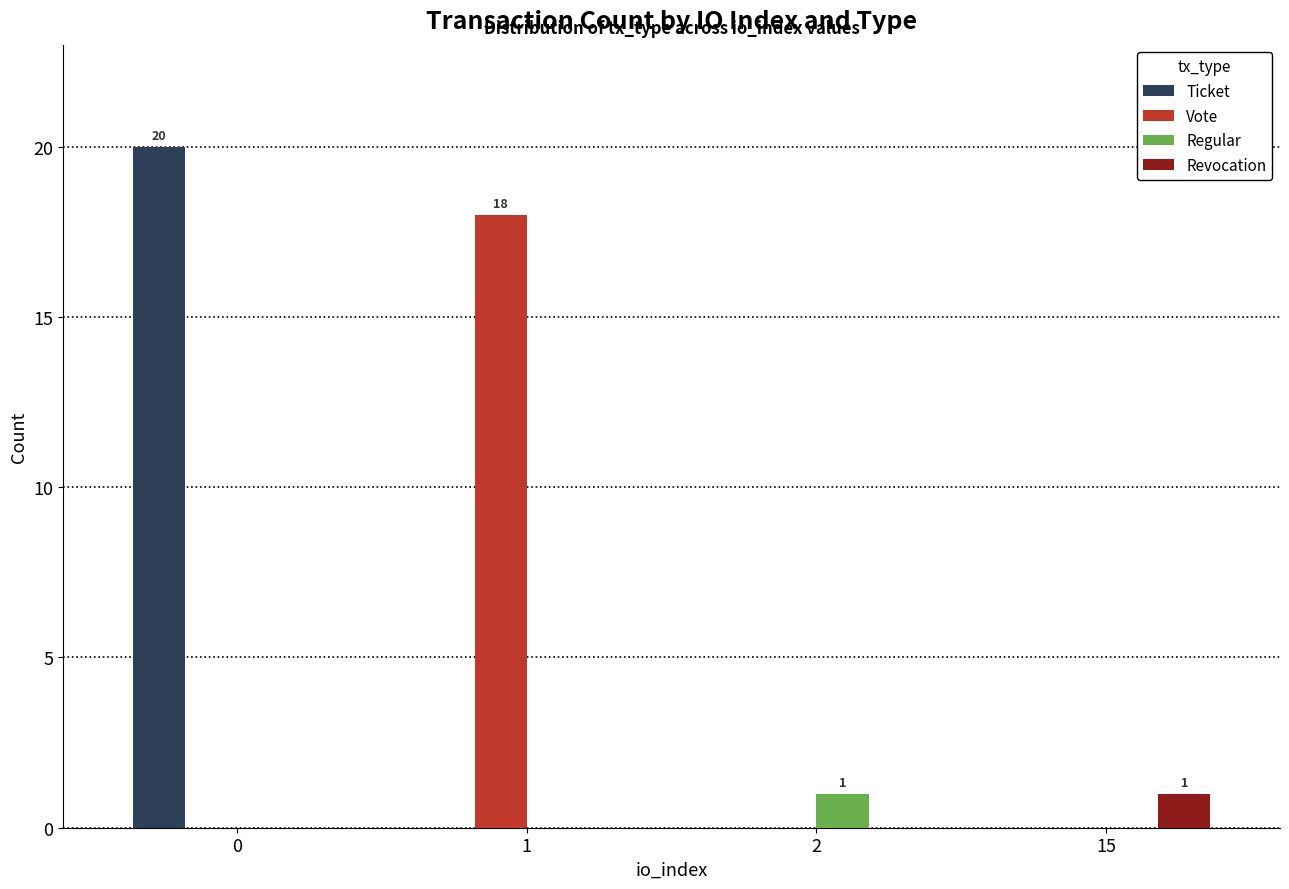

Between 1 and 2, which series saw the biggest shift?

Vote